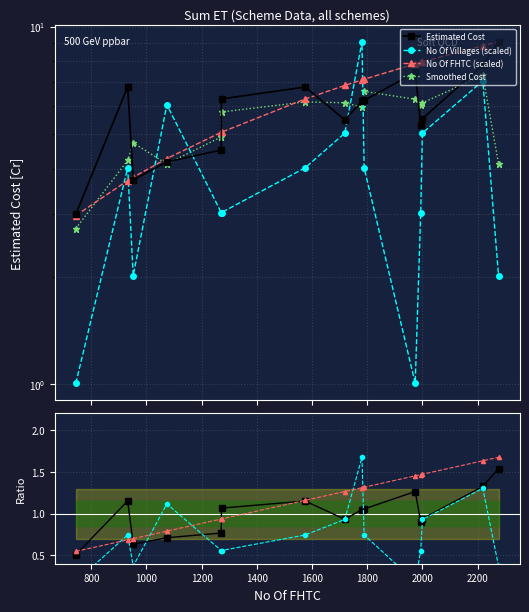

Where is the first local maximum for Smoothed Cost?

1000